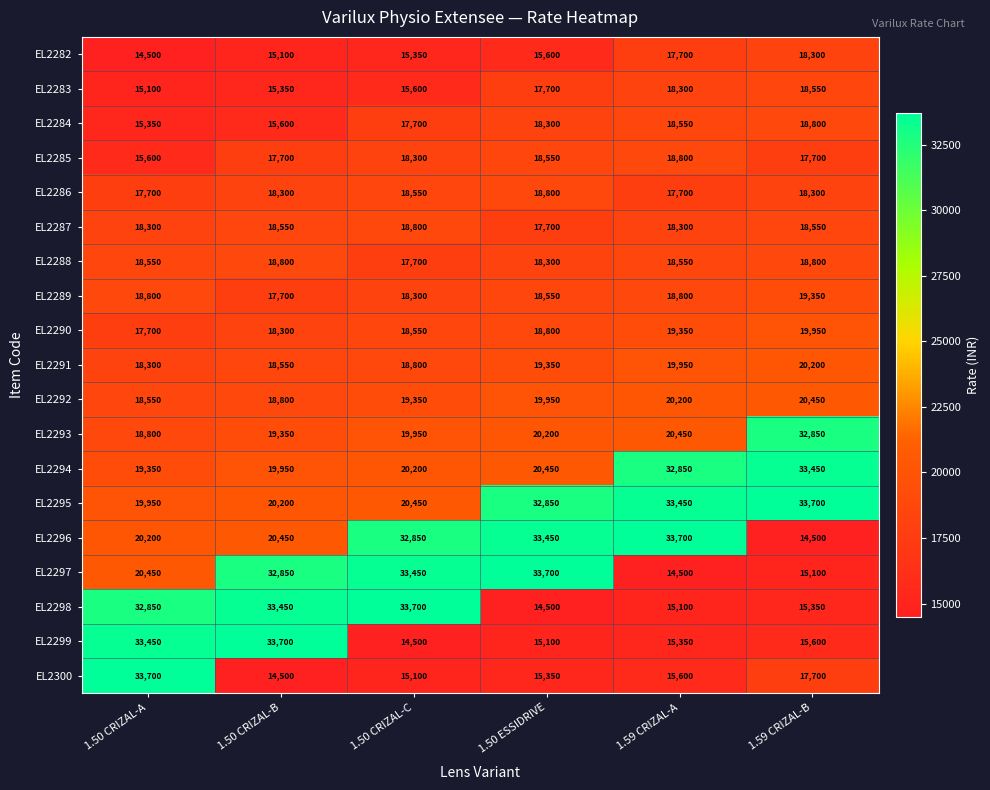

What is the difference between the second highest and second lowest values in the EL2299 series?

18350